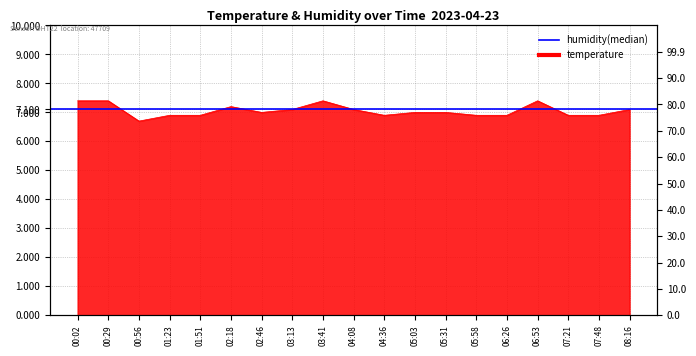

What is the minimum value shown in the chart?

6.7